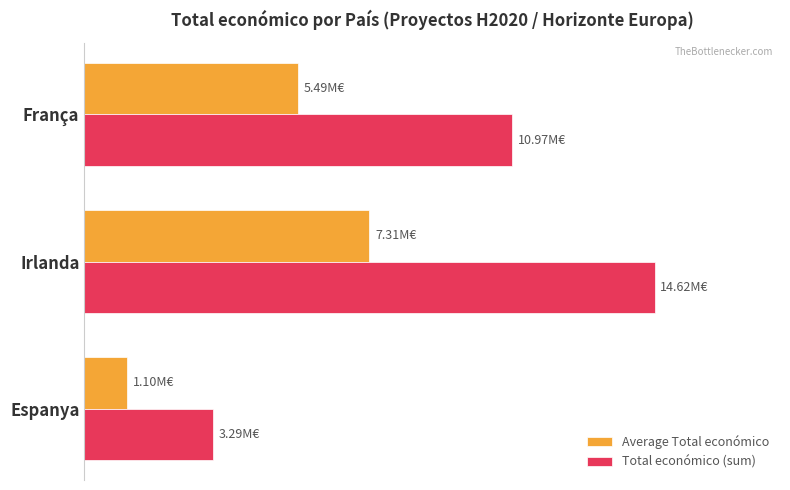

What is the difference between the maximum and second lowest values in the Average Total económico series?

1821726.0